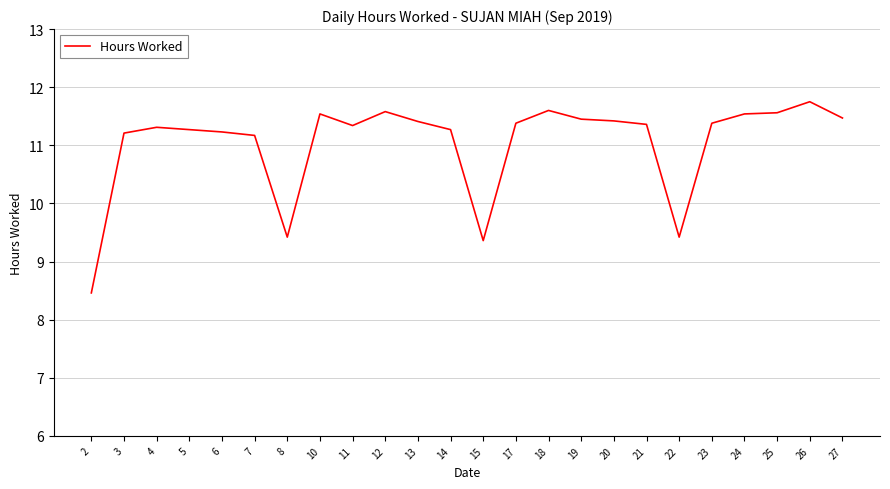

The chart shows a value of 18.9 at 10. True or false?

False